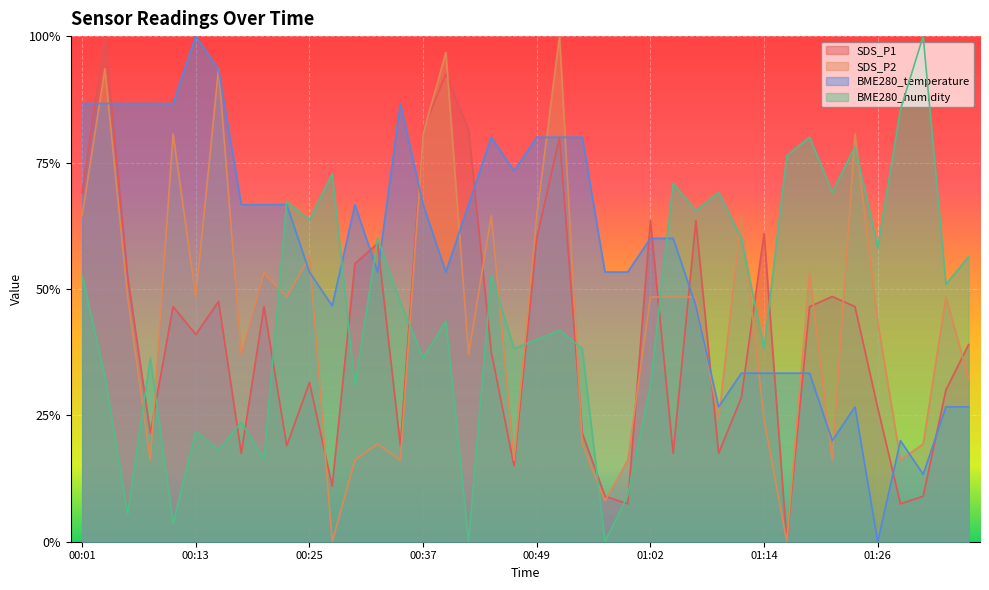

What is the greatest value displayed?

1.0